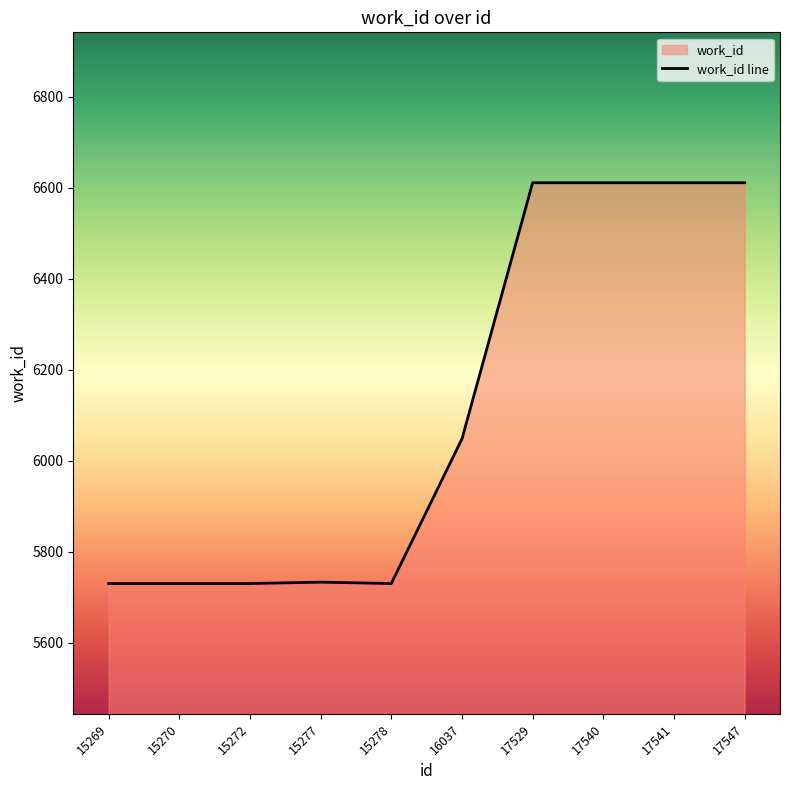

Count the number of data series in this chart.

1